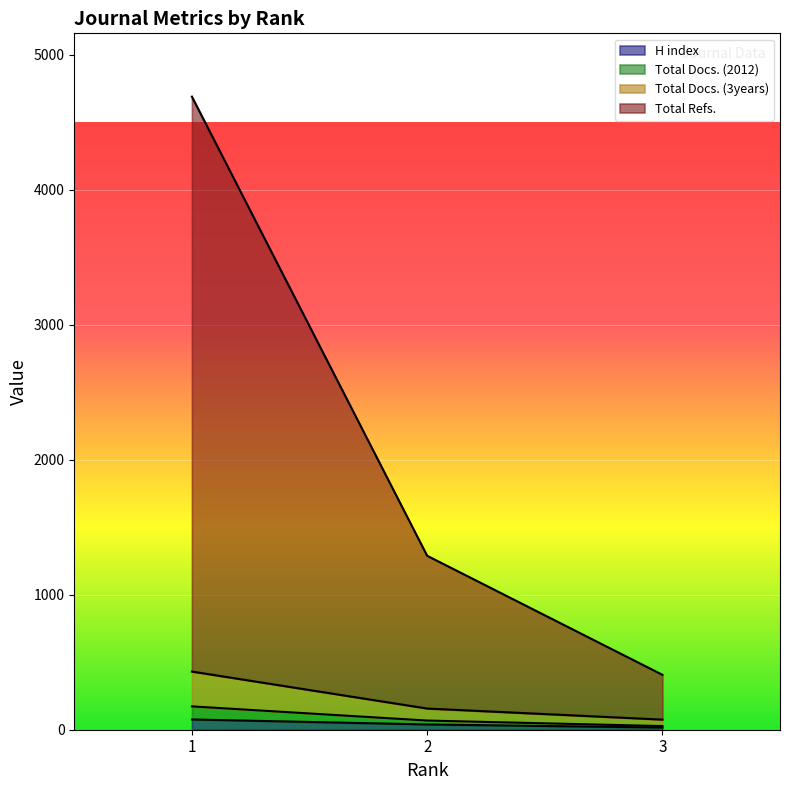

Between 2 and 3, which is larger?

2